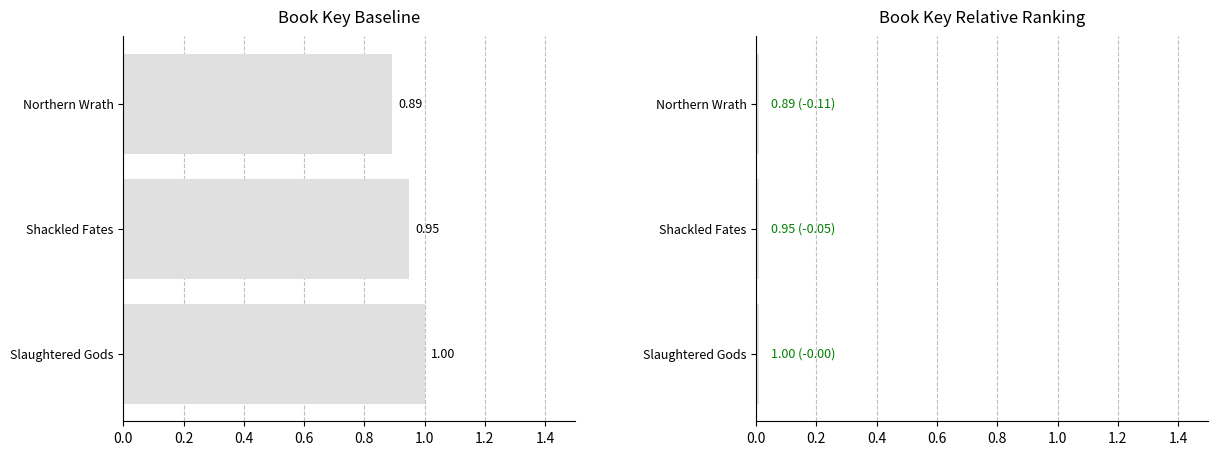

Reading left to right, transcribe all the data shown in this chart.

Slaughtered Gods=1.0	Shackled Fates=0.9	Northern Wrath=0.9